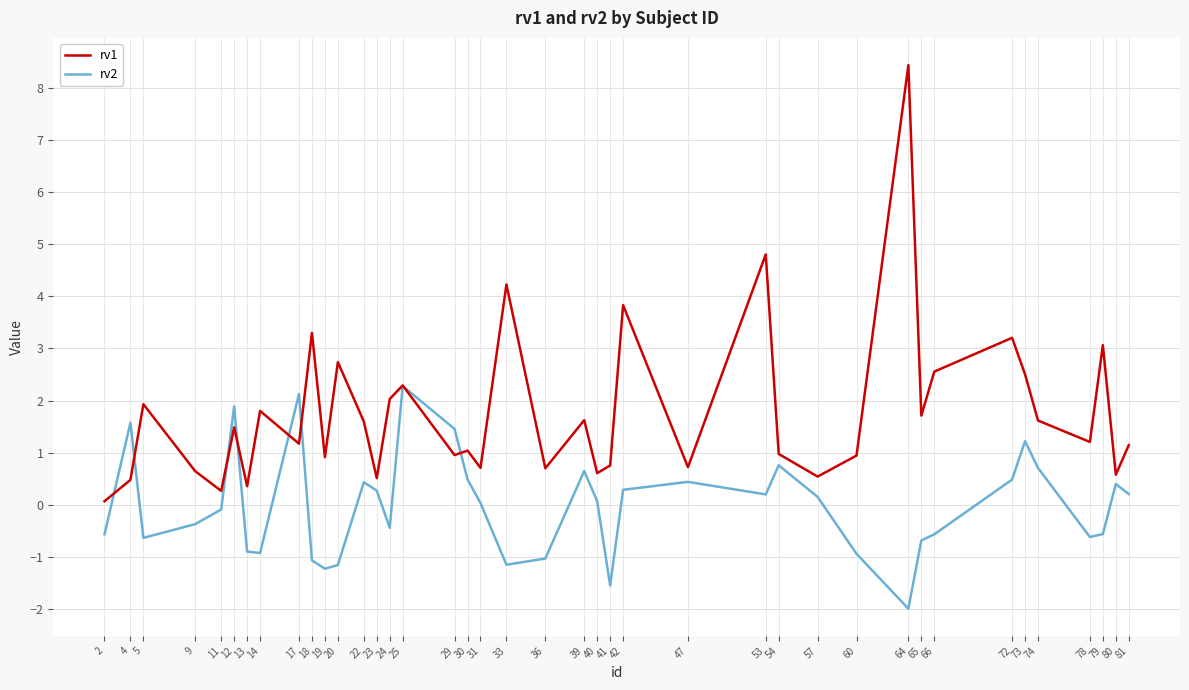

Which series has the largest total across all categories?

rv1